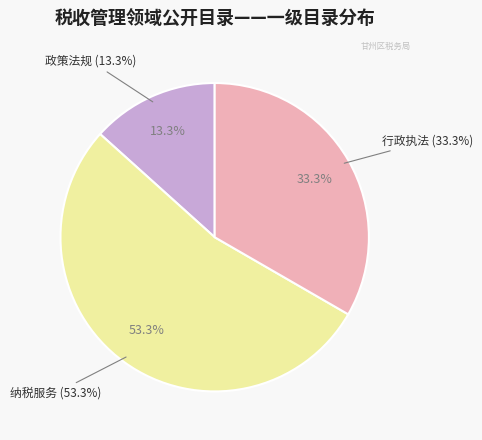

Rank the categories by value from lowest to highest.

政策法规, 行政执法, 纳税服务